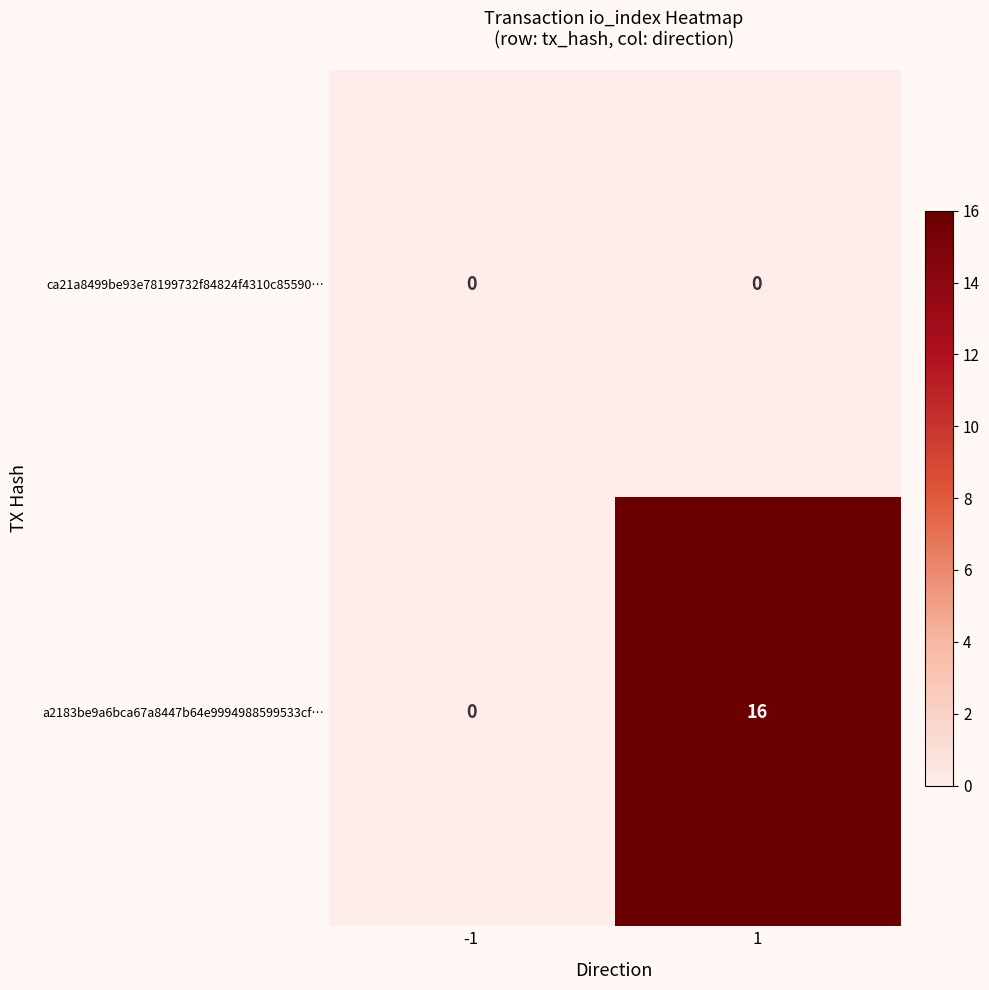

Read the a2183be9a6bca67a8447b64e9994988599533cf… value at 1, to the nearest 5.

15